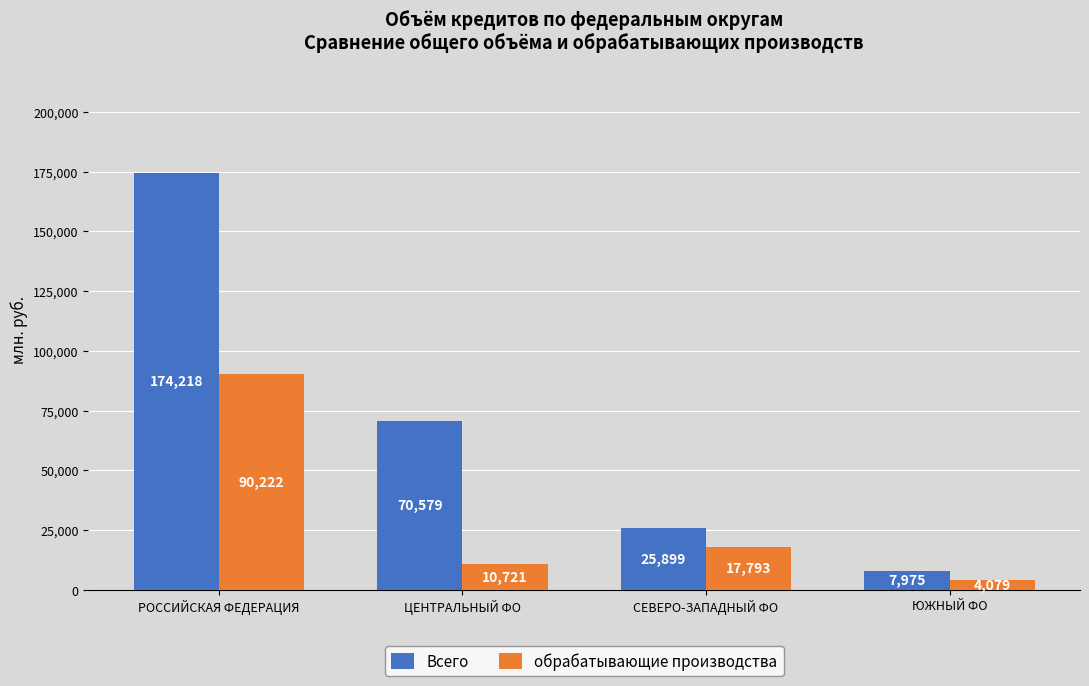

Reading left to right, extract all data points from this chart.

Всего: 174218	70579	25899	7975
обрабатывающие производства: 90222	10721	17793	4079